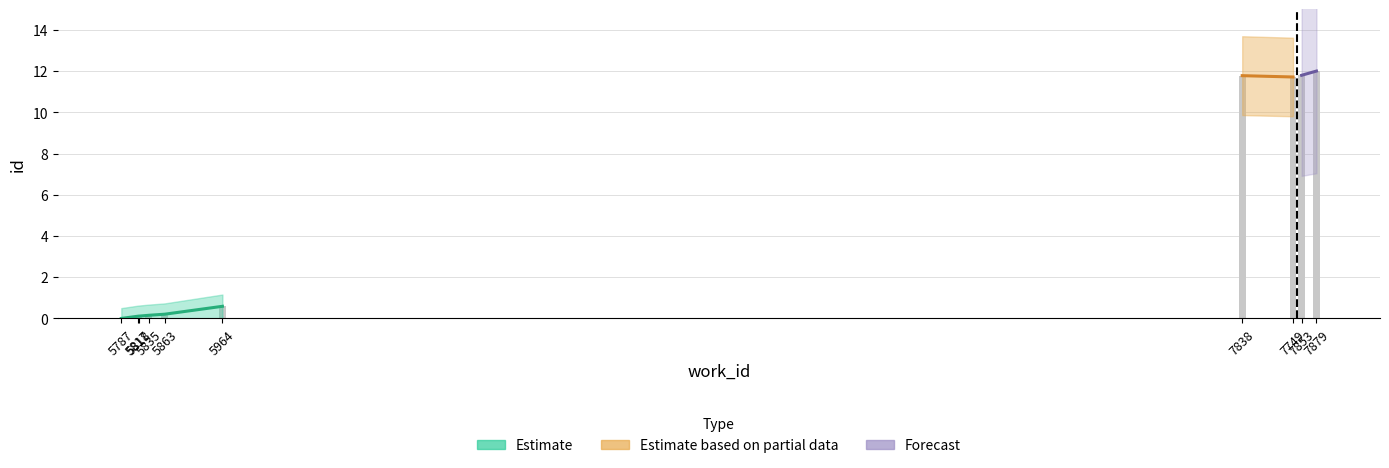

Is it true that the value at 5787 is 5.5?

False